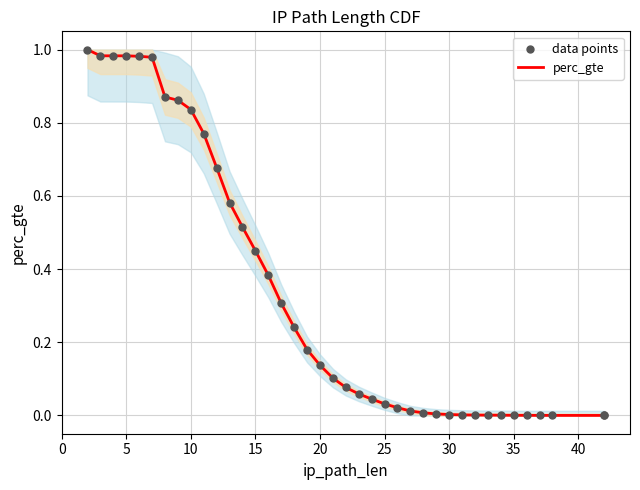

At how many categories does at least one series exceed 0?

38